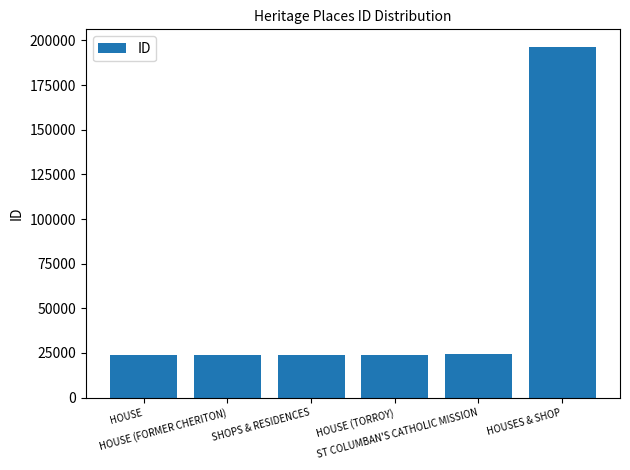

How many values are below 24004?

3